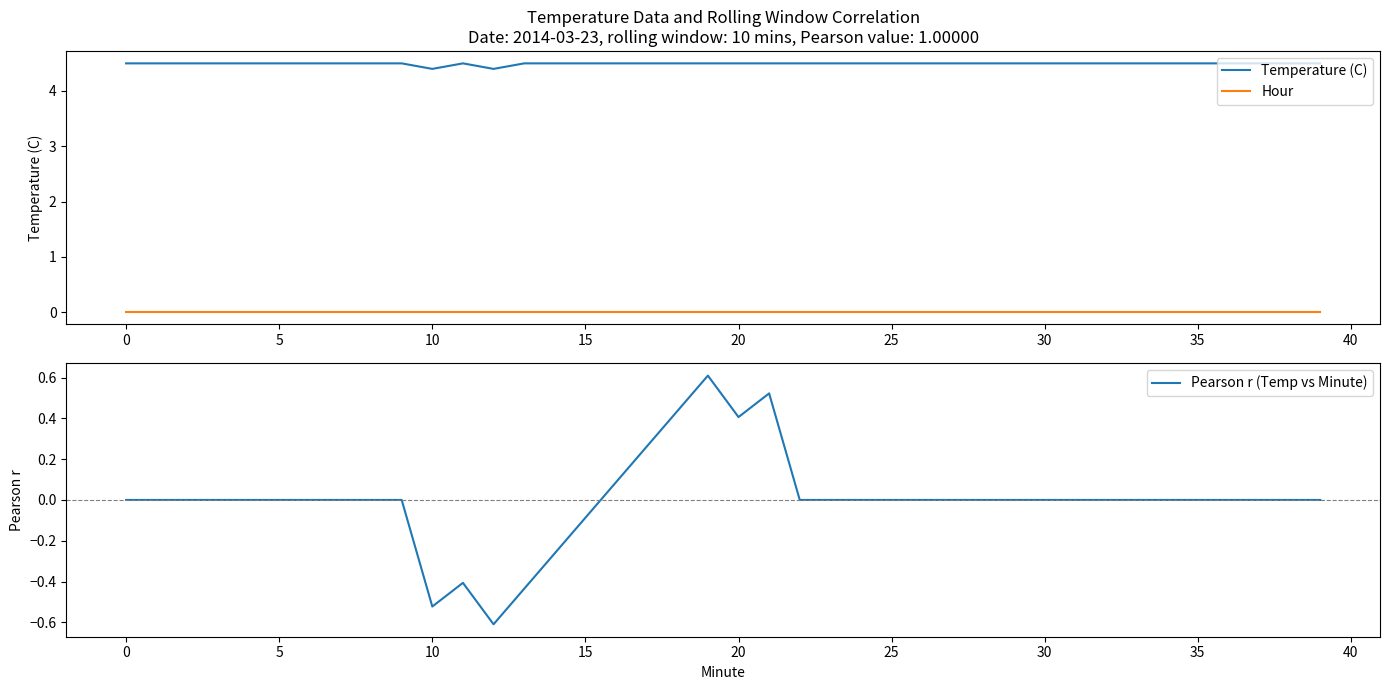

What are all the series names shown in the legend?

Temperature (C), Hour, Pearson r (Temp vs Minute)